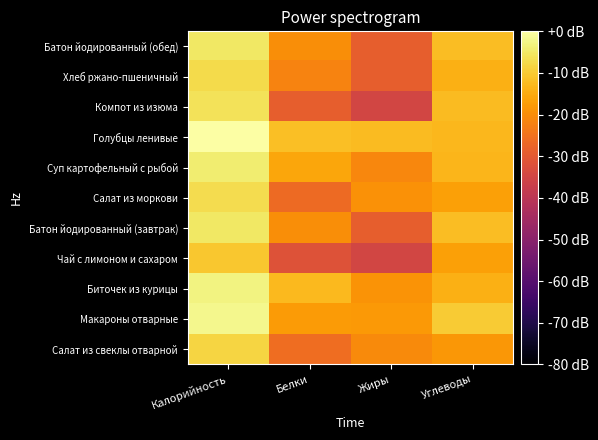

Which category has the lowest value across all series?

Жиры